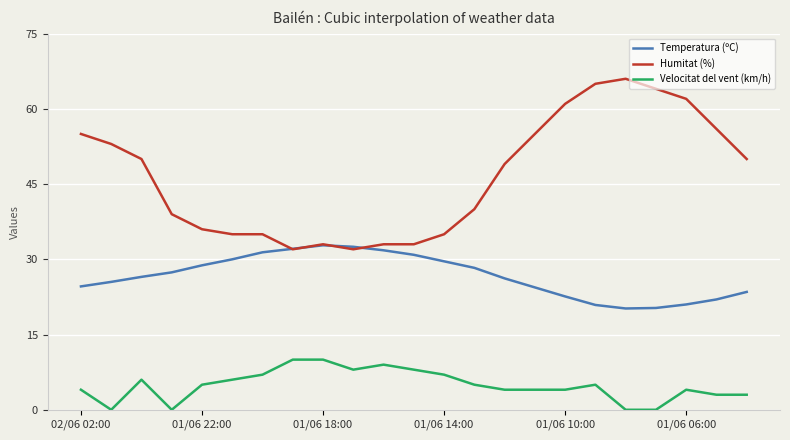

True or false: Velocitat del vent (km/h) and Temperatura (ºC) cross at least once.

False